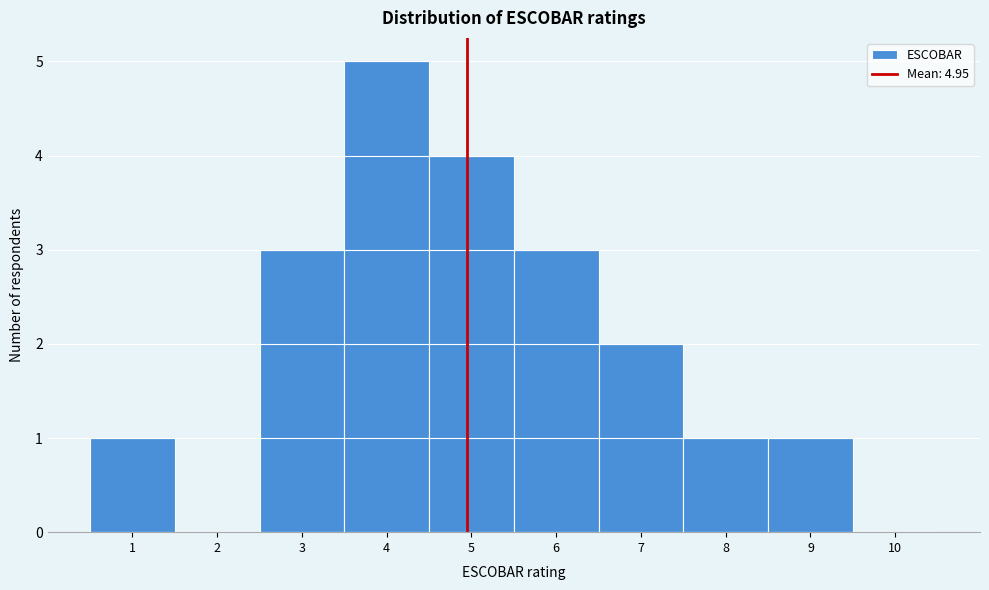

Reading left to right, transcribe this chart: for each bar, give the range it covers on the x-axis and its height. The values are not printed on the chart, so give them approximately, as read against the axis.

0.5 to 1.5: 1
1.5 to 2.5: 0
2.5 to 3.5: 3
3.5 to 4.5: 5
4.5 to 5.5: 4
5.5 to 6.5: 3
6.5 to 7.5: 2
7.5 to 8.5: 1
8.5 to 9.5: 1
9.5 to 10.5: 0